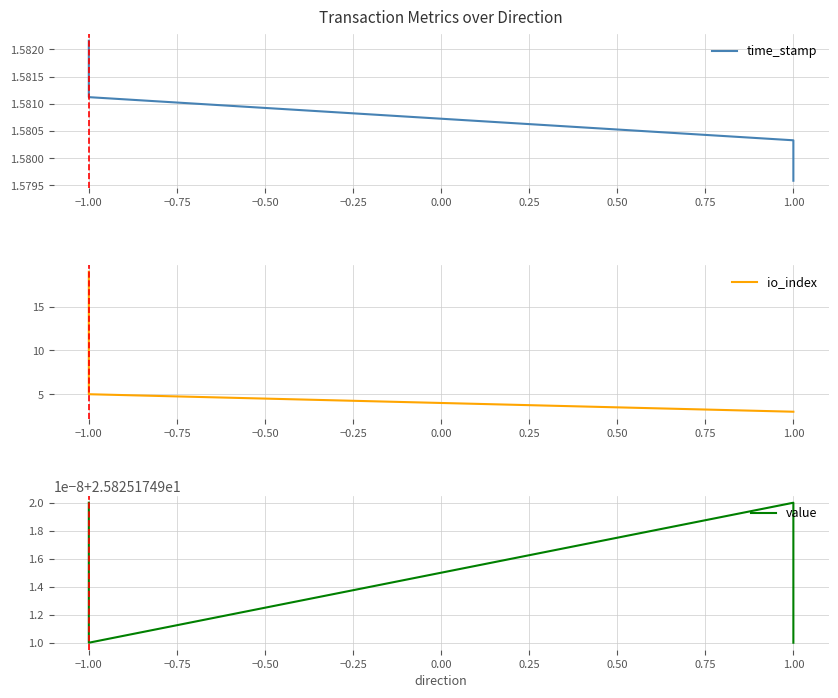

True or false: time_stamp and value cross at least once.

False